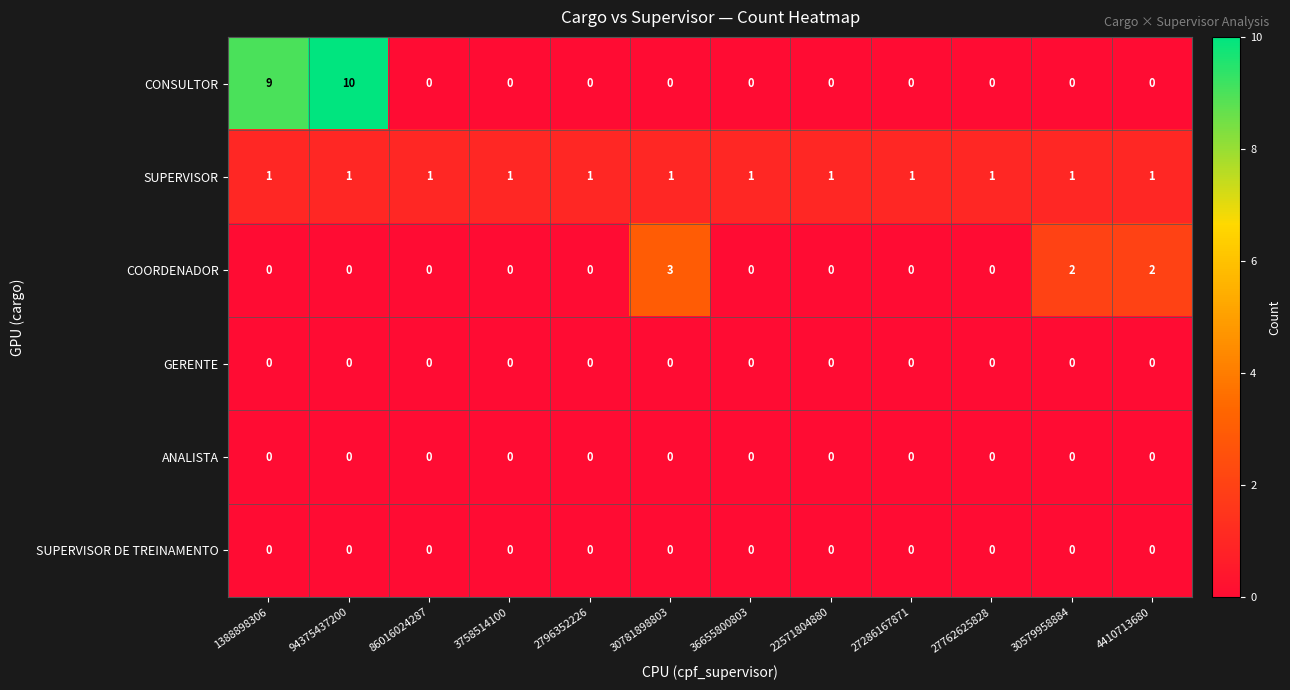

Which category has the highest value across all series?

94375437200